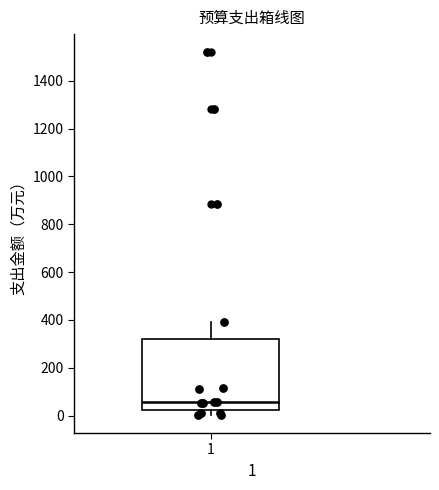

Transcribe this box plot: give where the median line is, the range the box spans, and where the two whiskers end, as read against the y-axis. The values are not printed on the chart, so give them approximately, as read against the axis.

median 60, box 20 to 320, whiskers 0 to 400